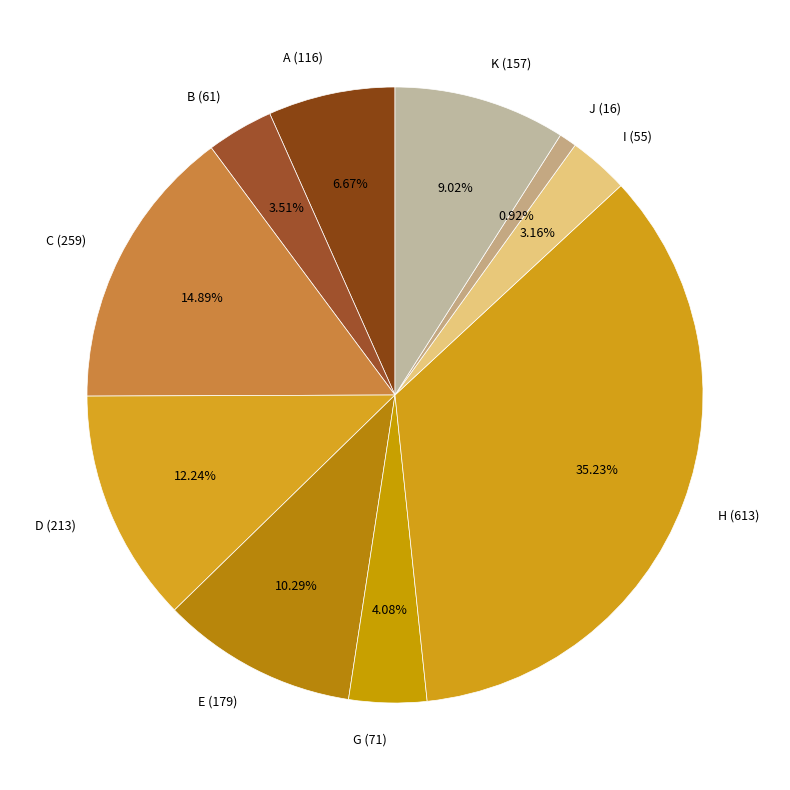

To the nearest percent, what is the difference between the C (259) and J (16) slice percentages?

14%